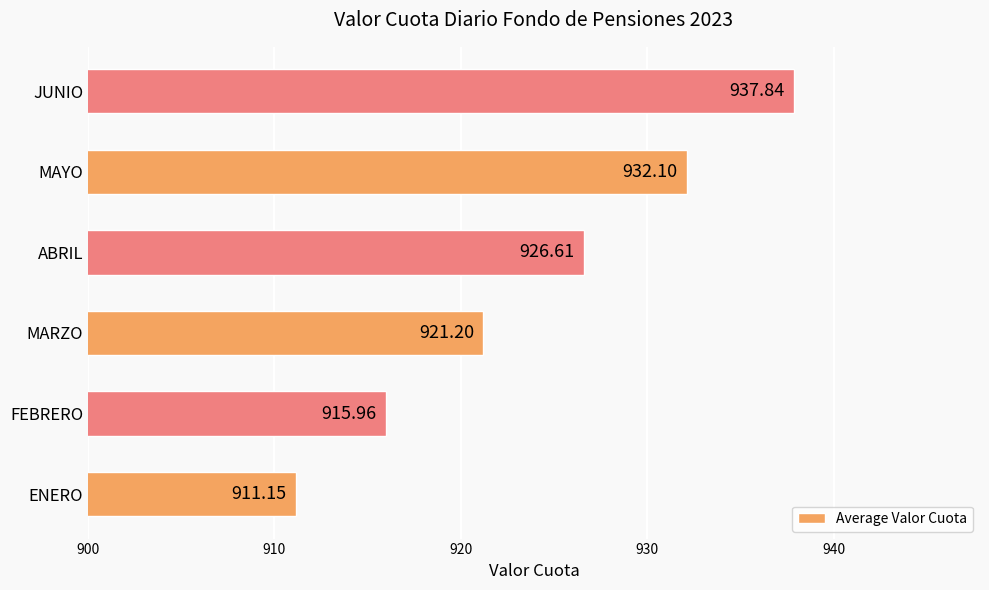

List the labels in order of value, largest first.

JUNIO, MAYO, ABRIL, MARZO, FEBRERO, ENERO